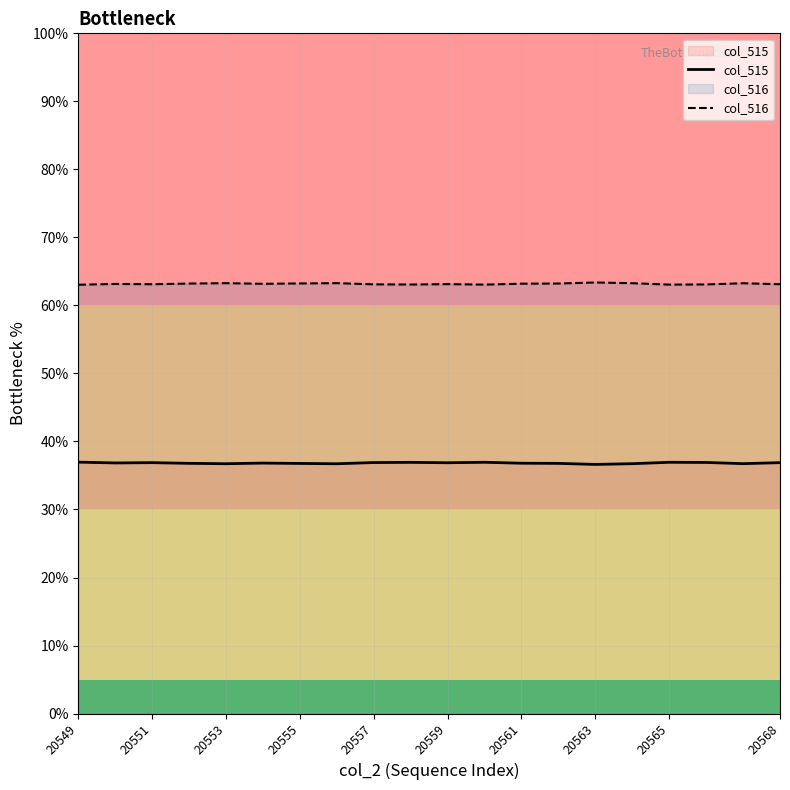

Rank the series by their maximum value, from highest to lowest.

col_516, col_515